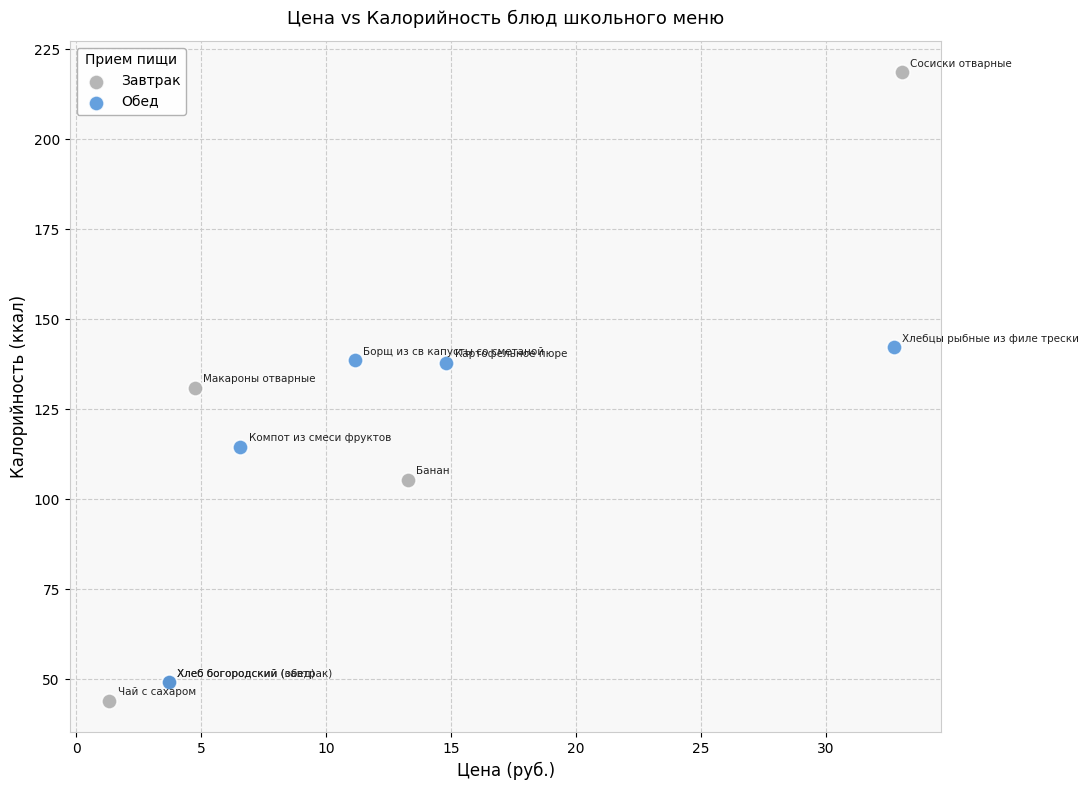

Which series reaches the maximum Y coordinate?

Завтрак